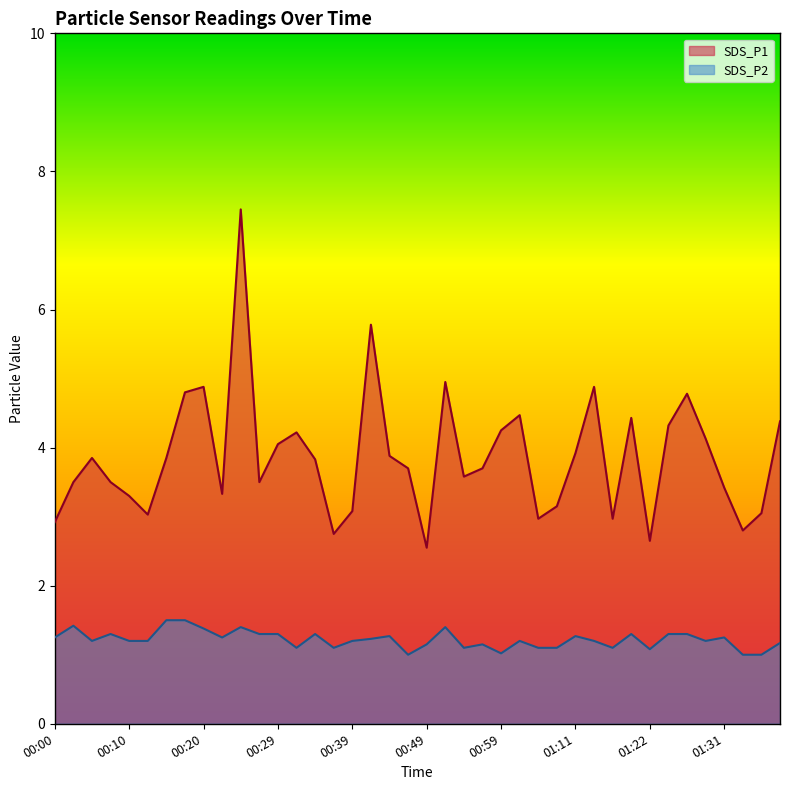

Which series has the widest spread of values?

SDS_P1